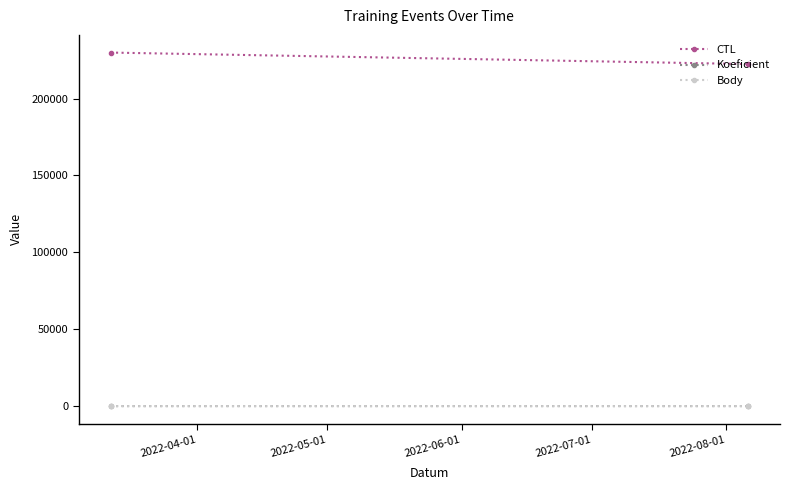

Is it true that Body equals 3 at 2022-05-01?

False